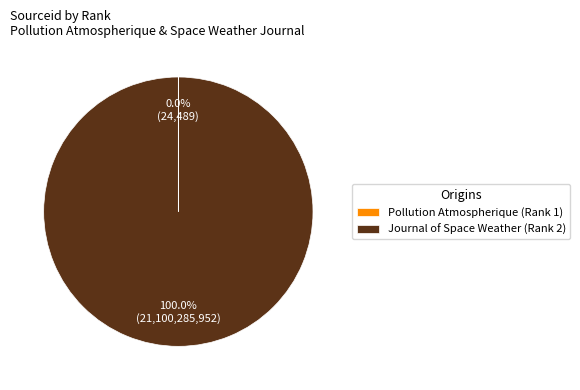

What is the largest slice in the pie chart?

Journal of Space Weather (Rank 2)